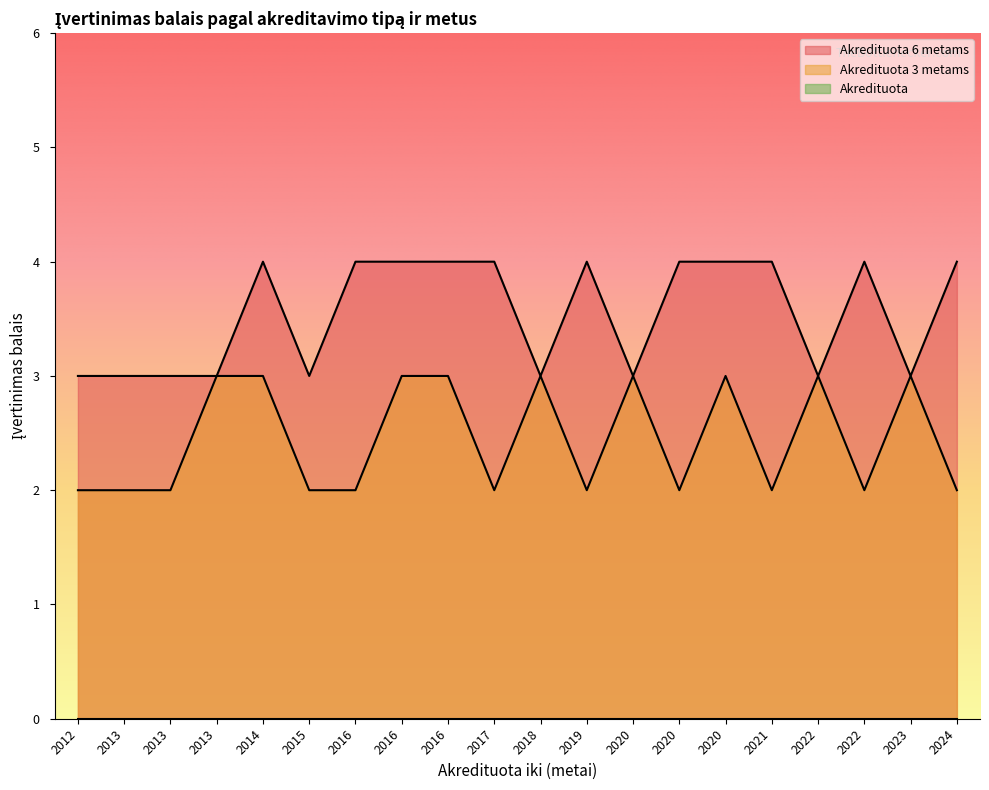

How many lines are shown in the chart?

3